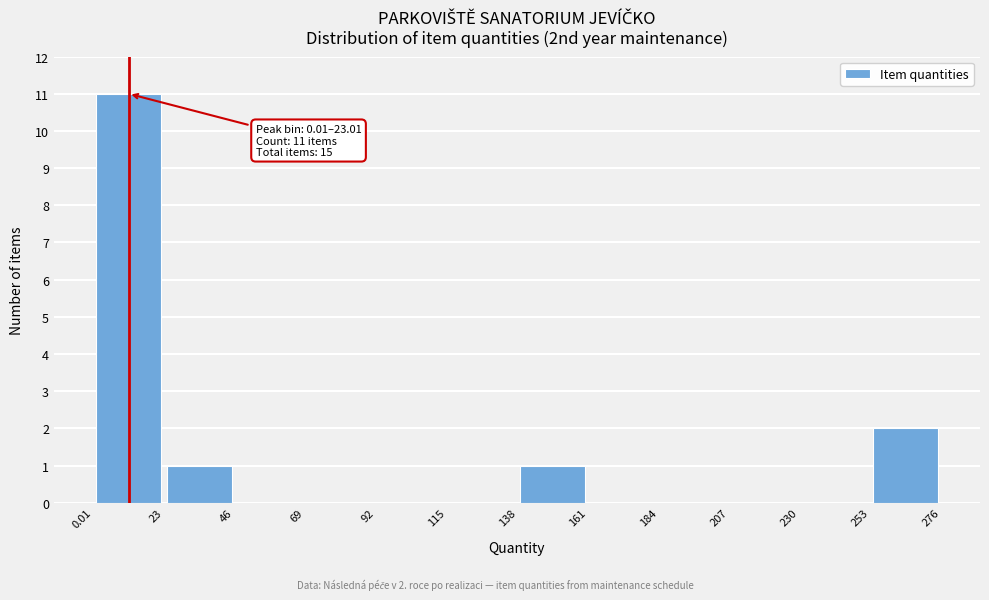

Which range on the x-axis has the tallest bar?

0.01 to 23